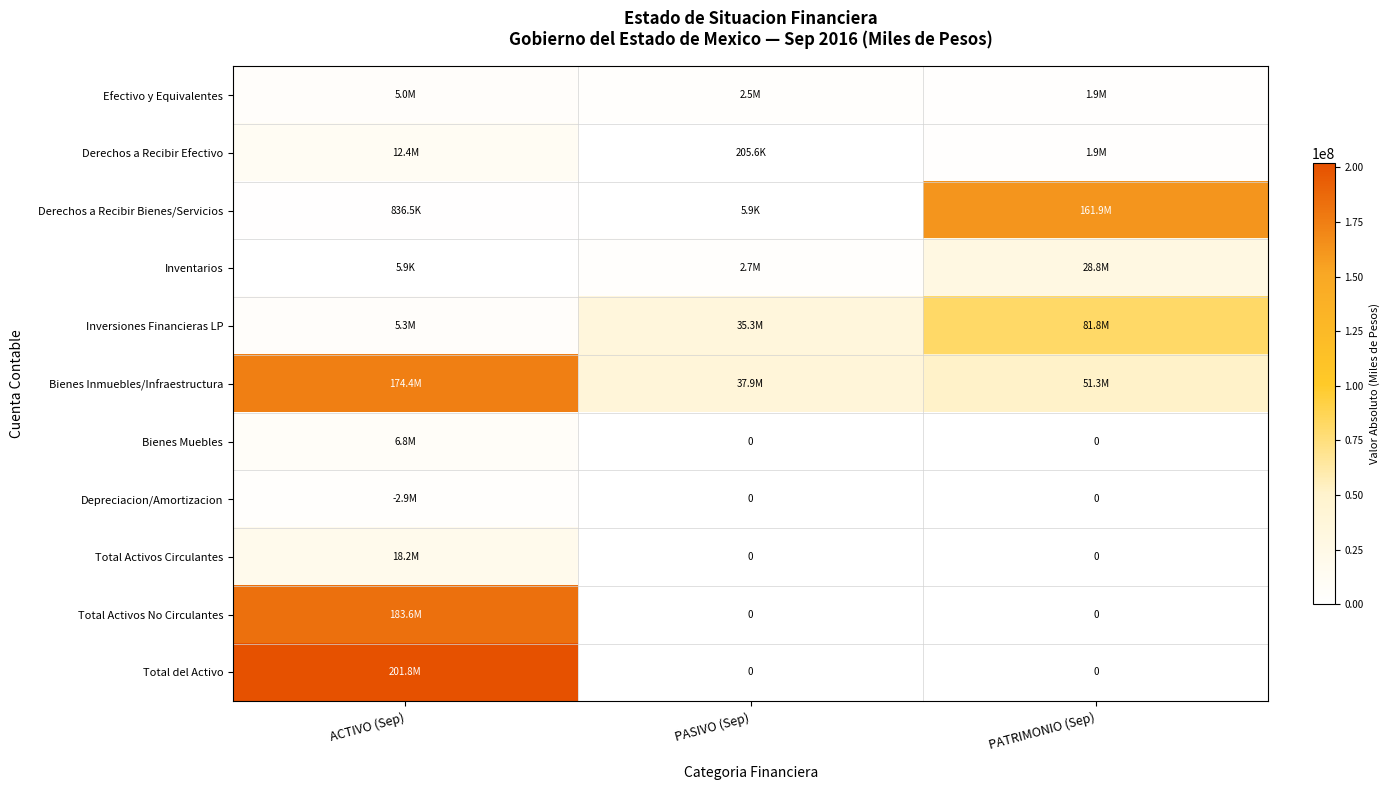

True or false: Total Activos Circulantes has a value of 0.0 at PATRIMONIO (Sep).

True